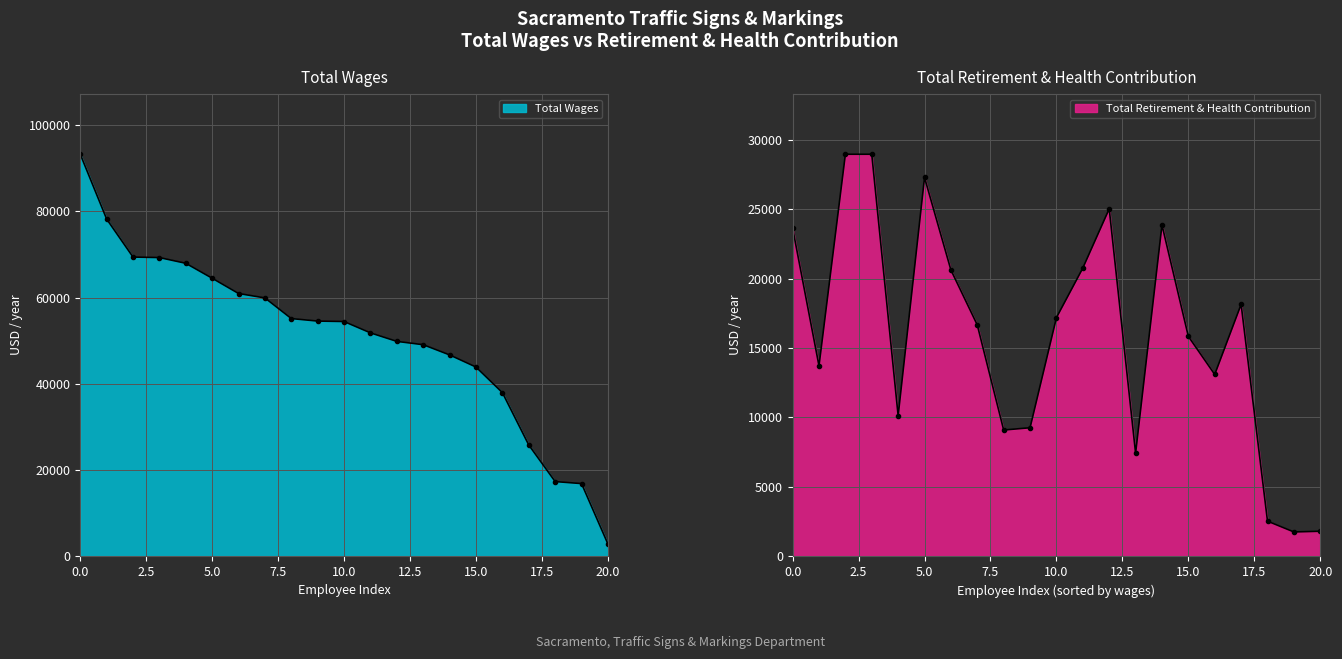

List the series in order of their peak value, lowest first.

Total Retirement & Health Contribution, Total Wages